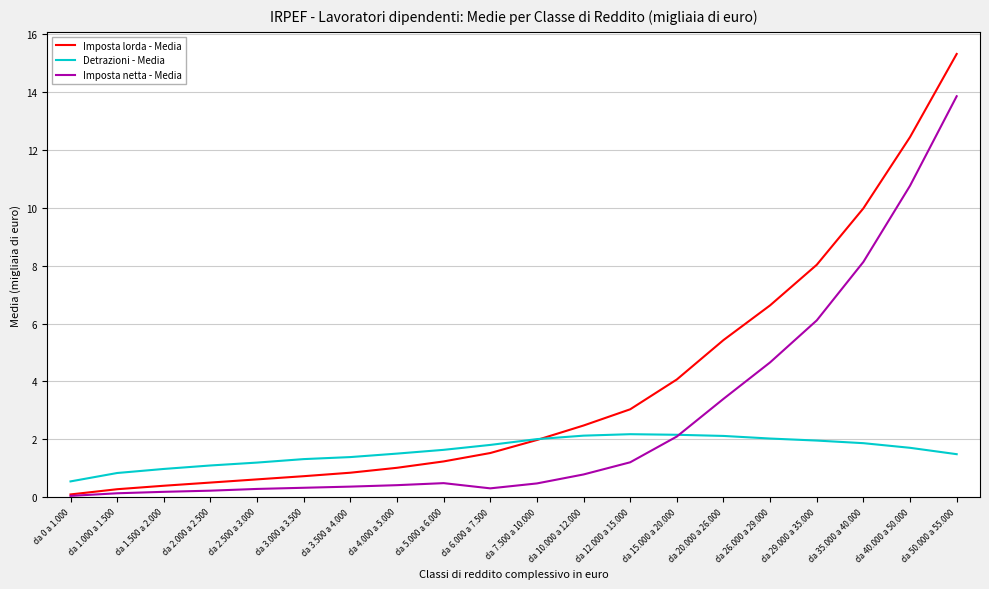

What are all the series names shown in the legend?

Imposta lorda - Media, Detrazioni - Media, Imposta netta - Media